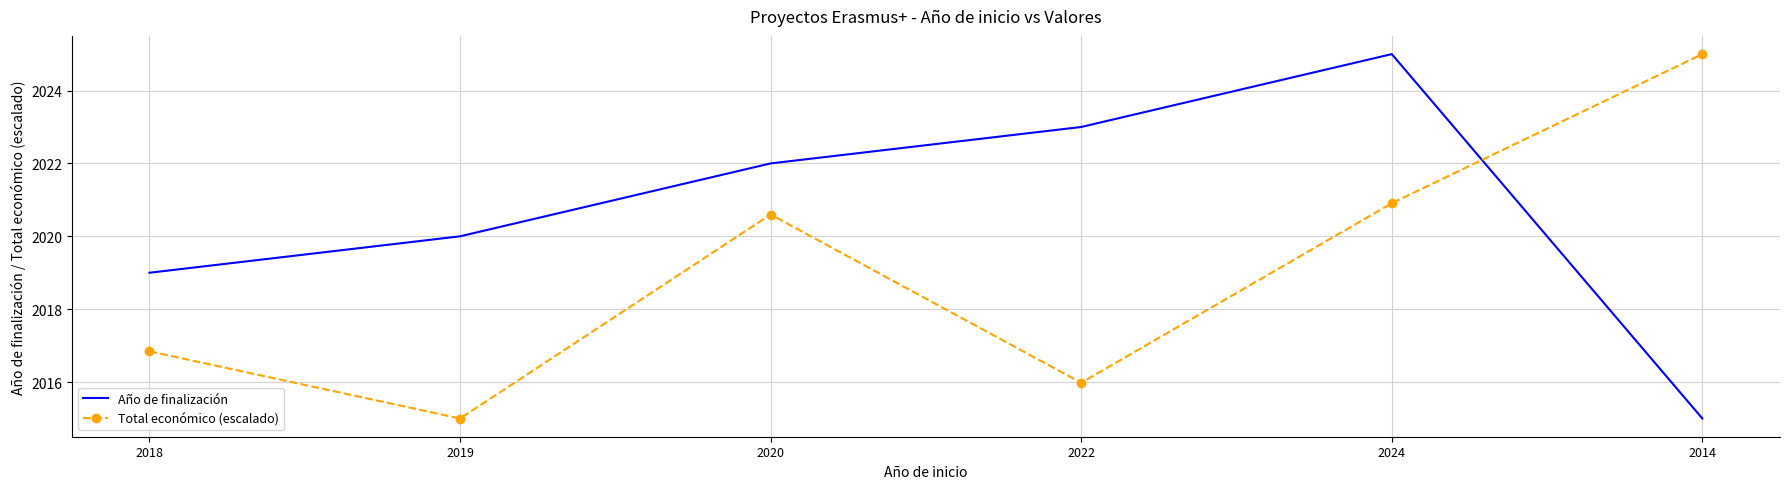

Is the value of Año de finalización at 2014 greater than the value of Total económico (escalado) at 2022?

No